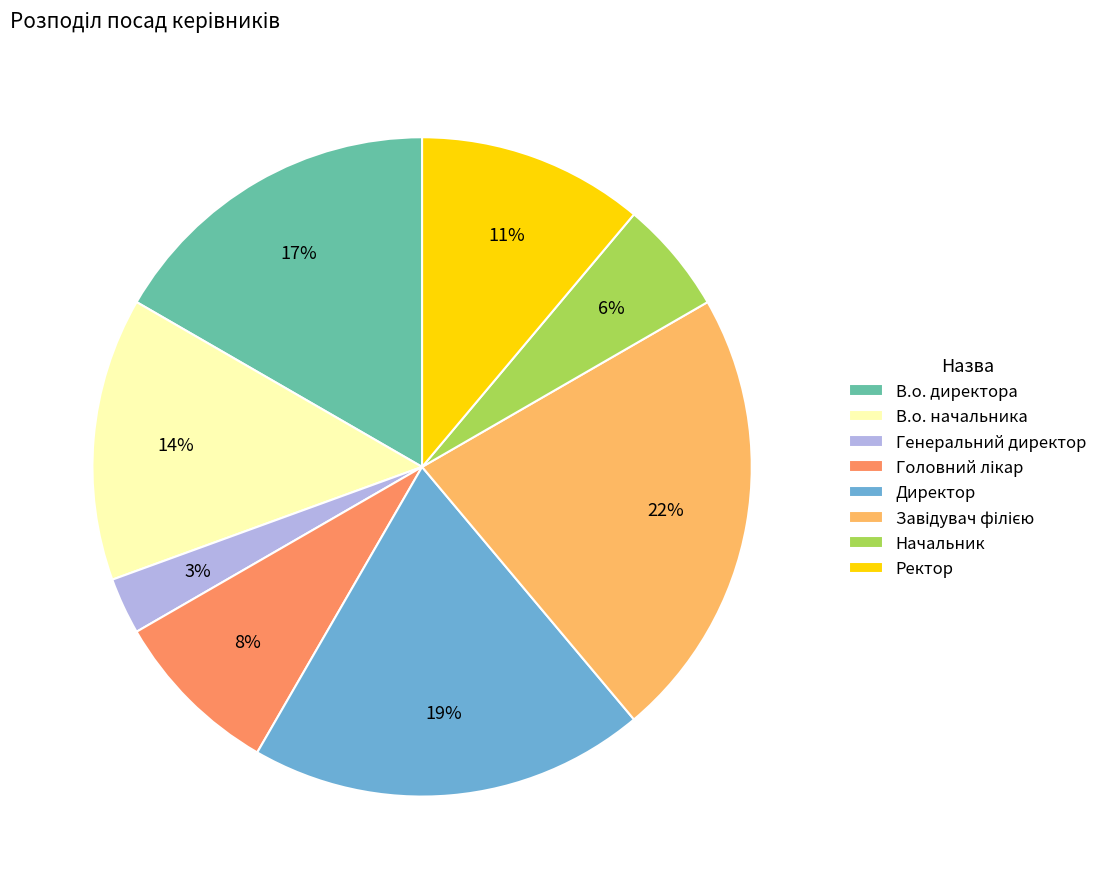

To the nearest percent, what is the difference between the largest and smallest slice percentages?

19%